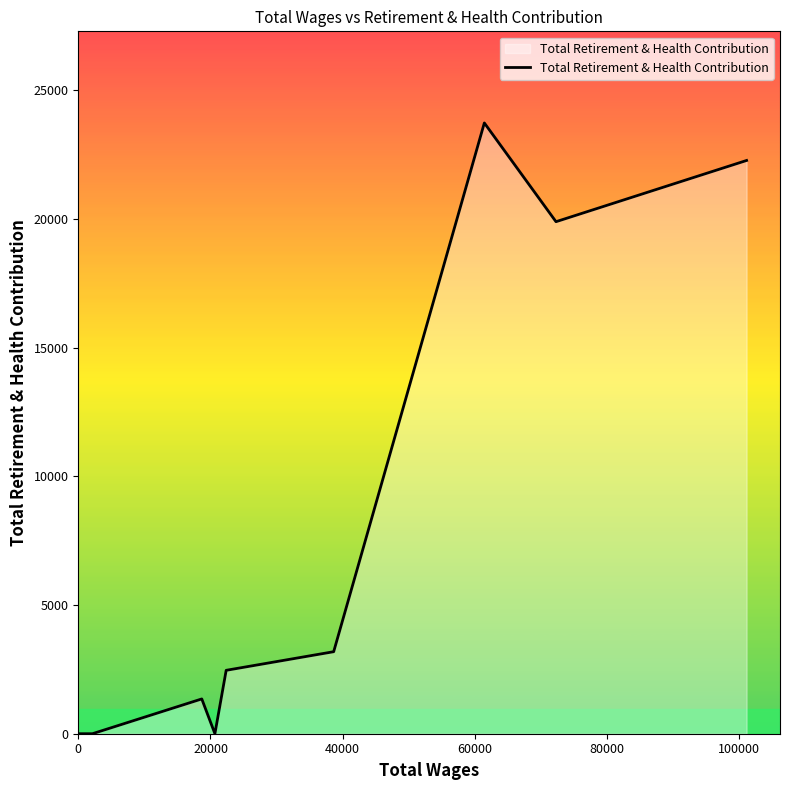

What is the difference between the maximum and minimum values?

23733